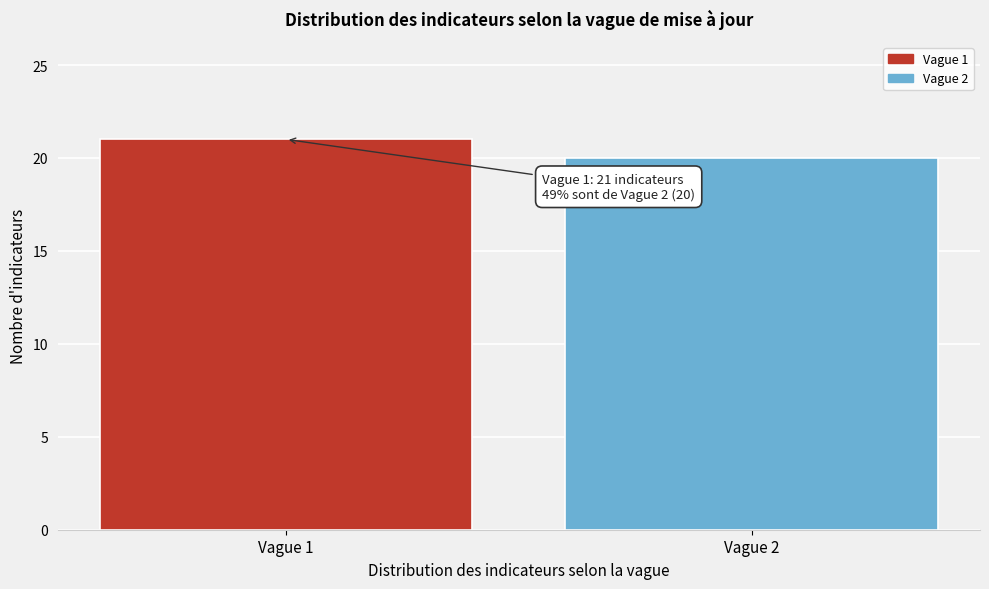

Reading left to right, extract all data points from this chart.

Vague 1=21	Vague 2=20